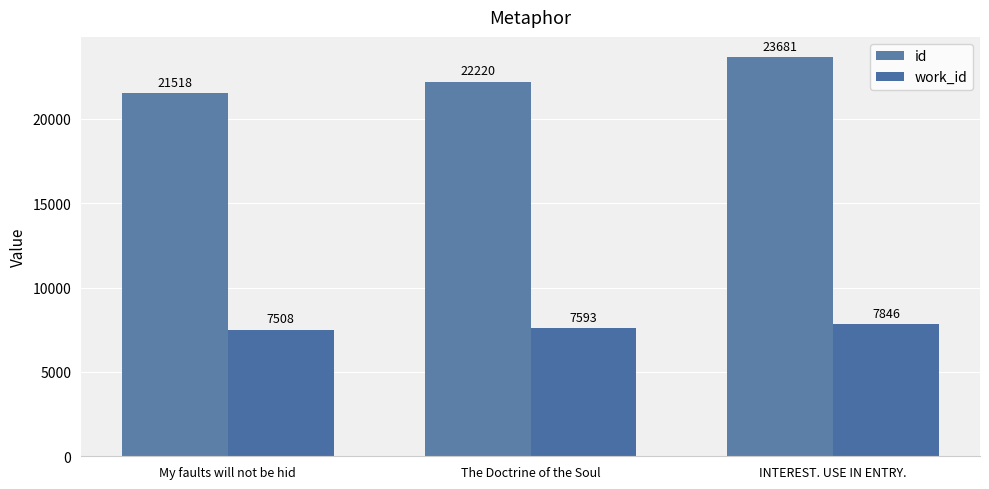

What is the sum of all id values?

67419